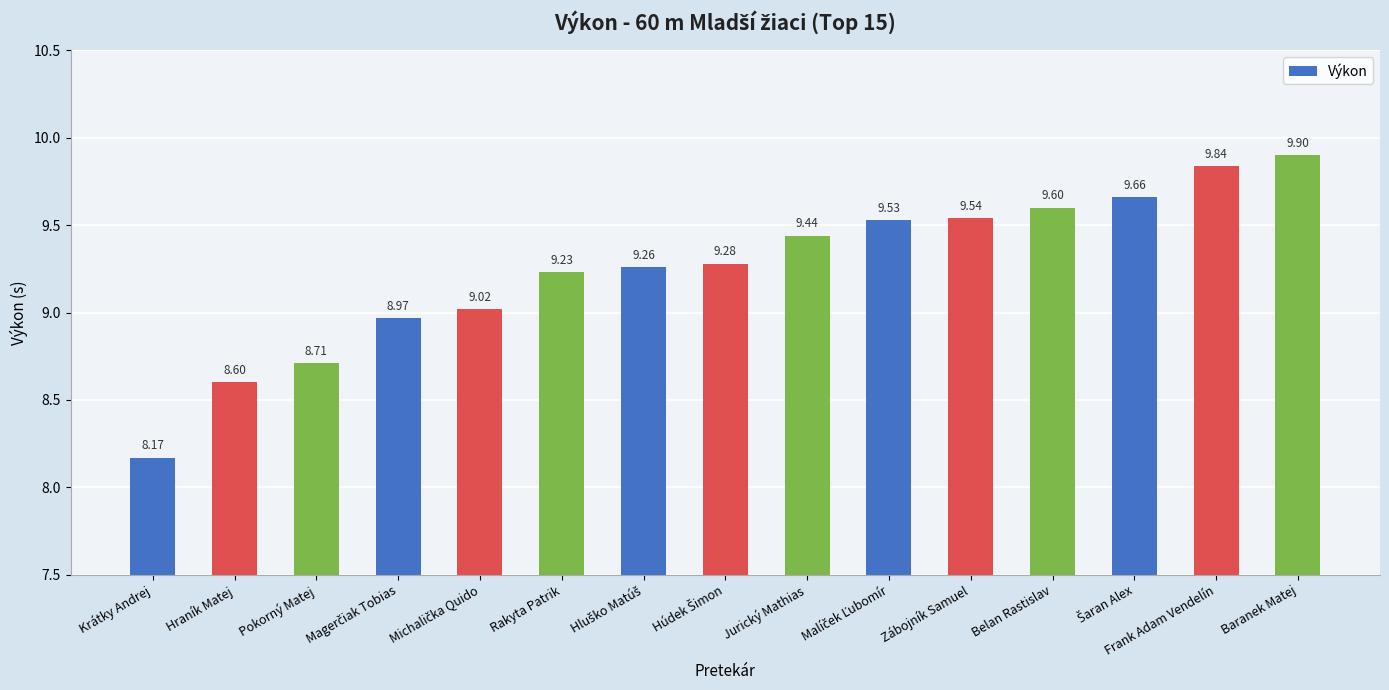

The chart shows a value of 5.9 at Hraník Matej. True or false?

False